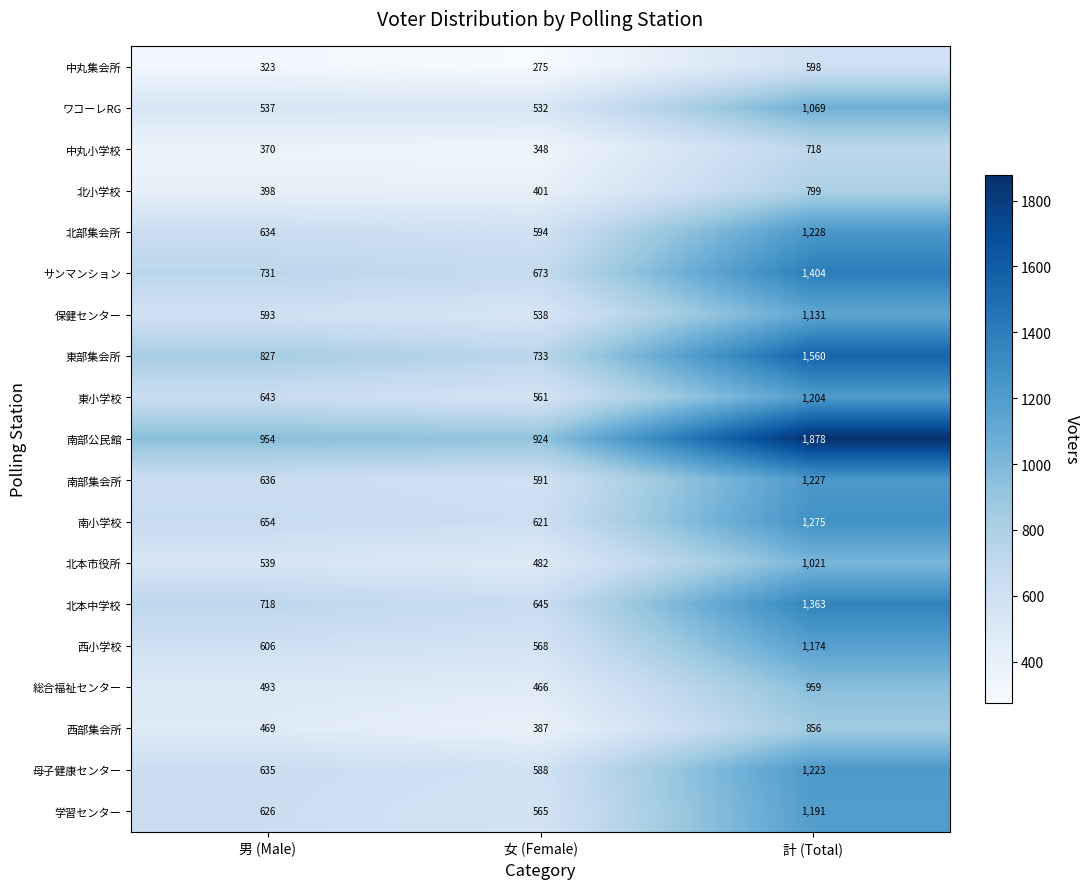

What value does the 北本市役所 series have at 男 (Male)?

539